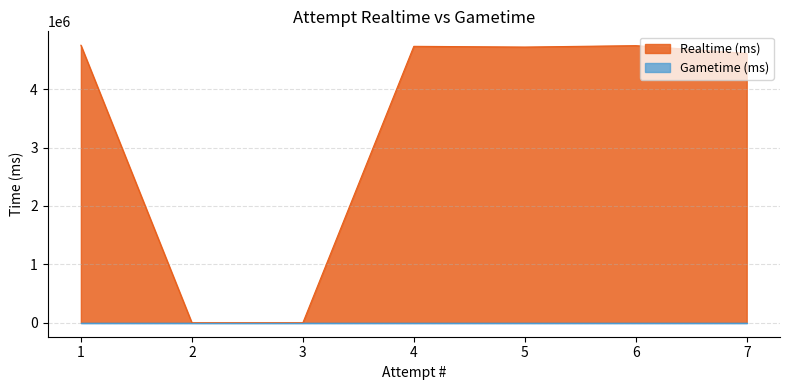

List the labels in order of value, largest first.

1, 6, 4, 5, 7, 2, 3